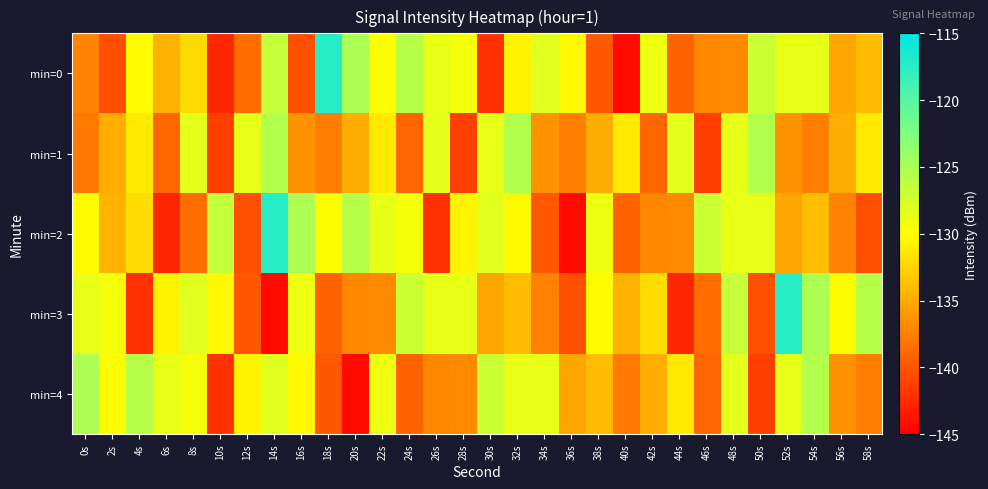

What is the smallest value displayed?

-144.4